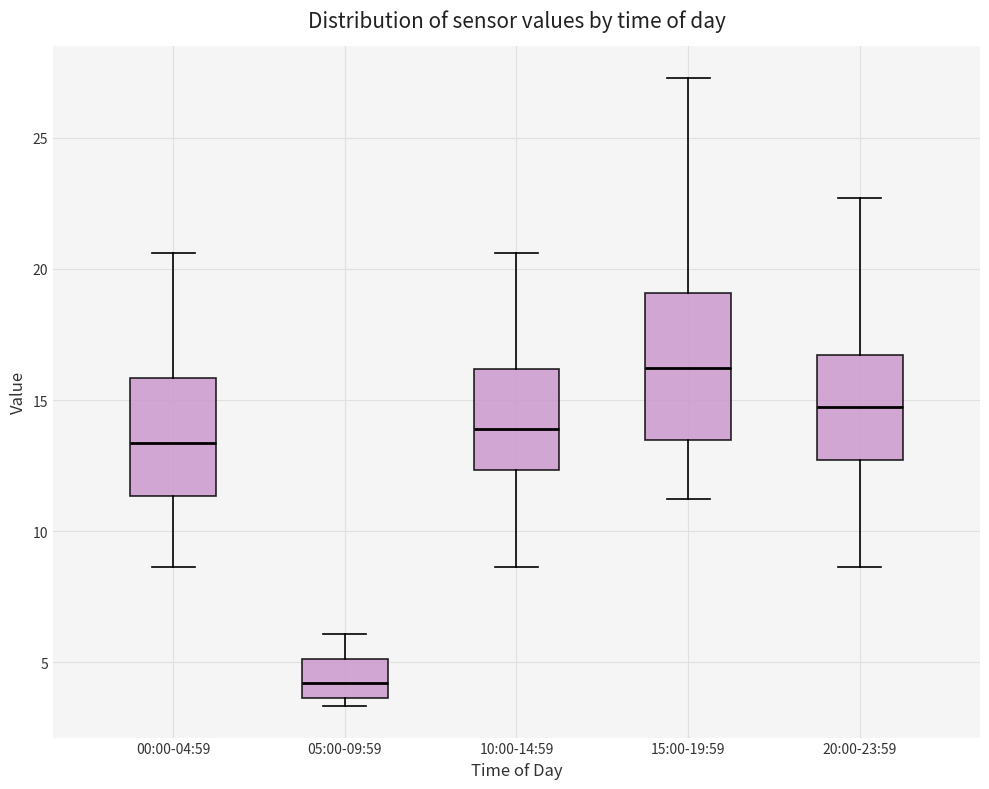

Which box is the tallest, from its lower edge to its upper edge?

15:00-19:59